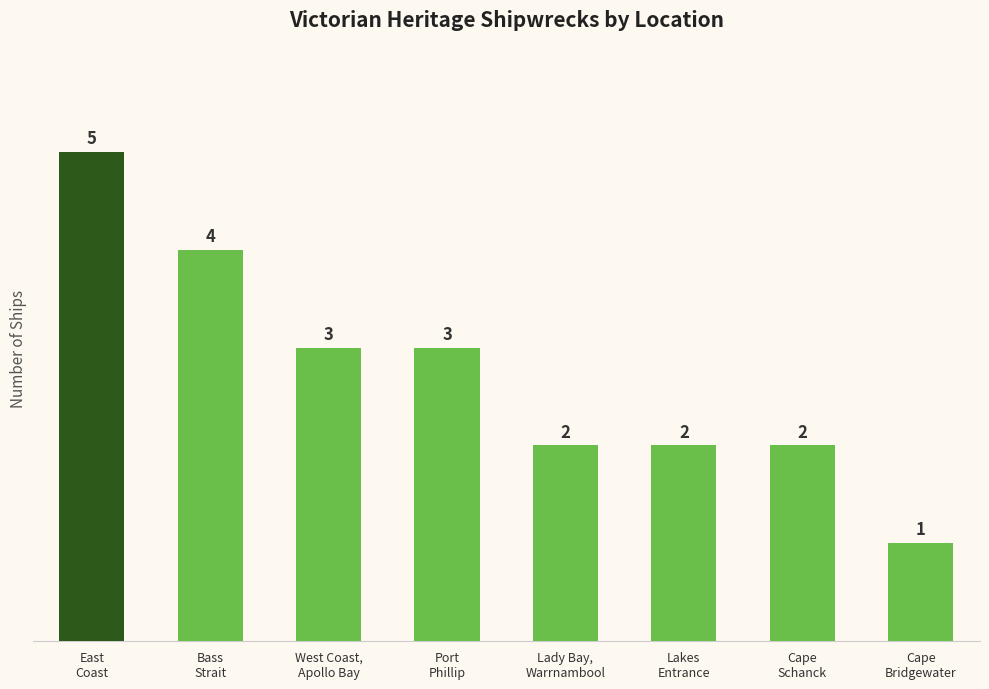

True or false: the data shows 5 at East
Coast.

True